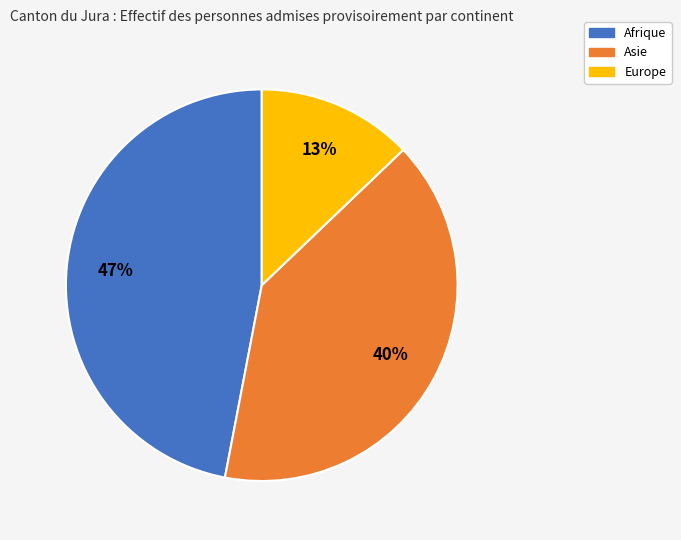

Between Asie and Afrique, which is larger?

Afrique